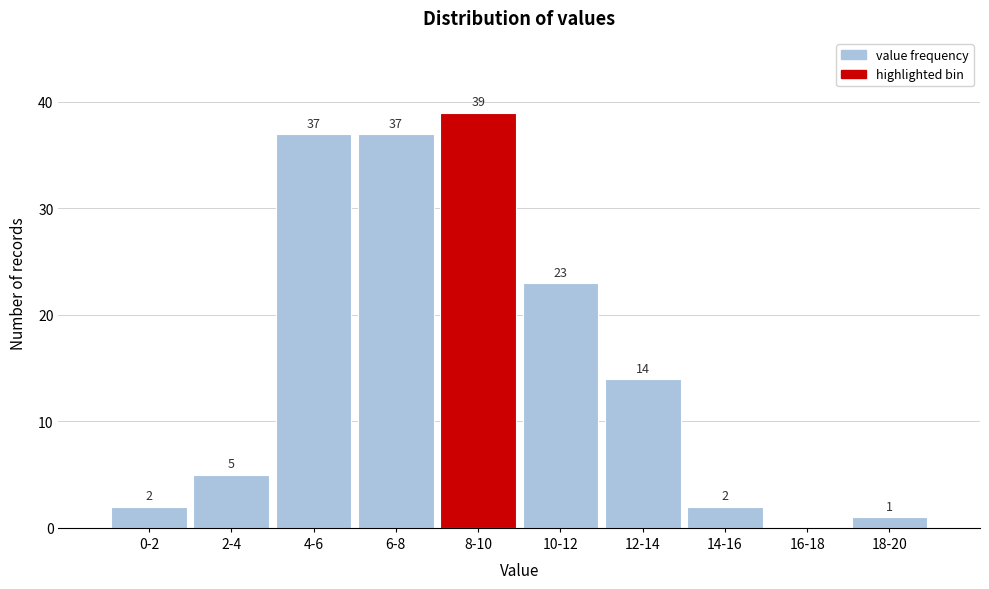

Reading left to right, extract all data points from this chart.

0-2=2	2-4=5	4-6=37	6-8=37	8-10=39	10-12=23	12-14=14	14-16=2	16-18=0	18-20=1